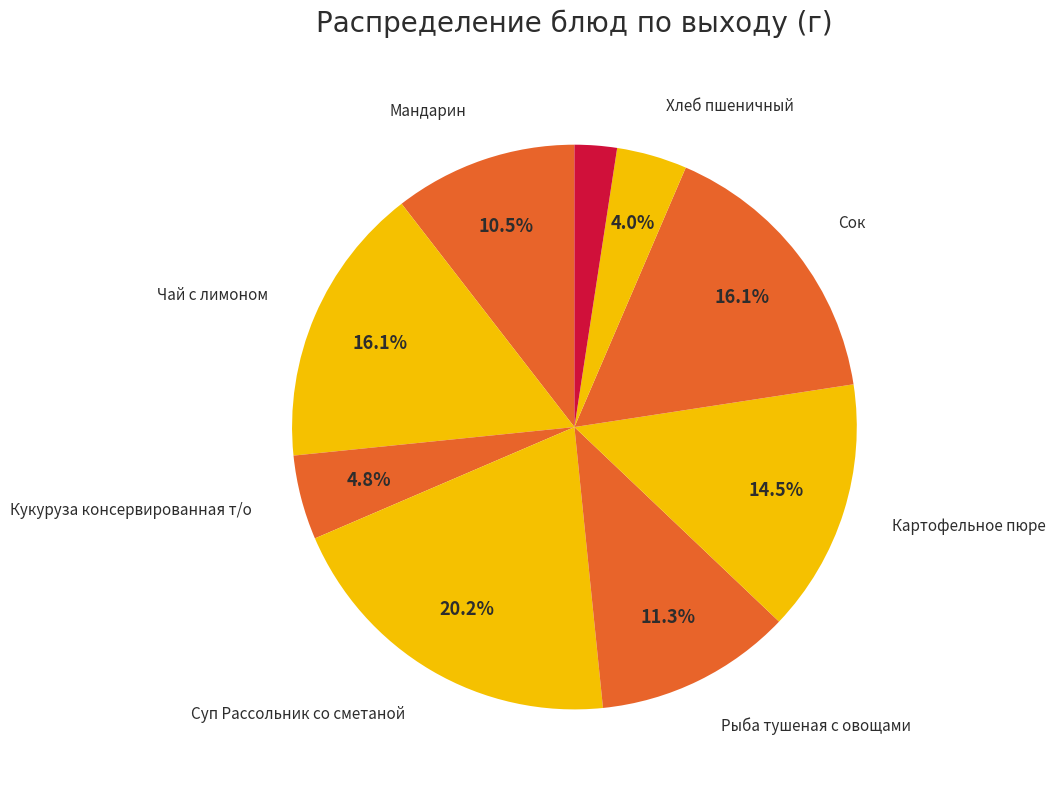

Which slice is the largest?

Суп Рассольник со сметаной